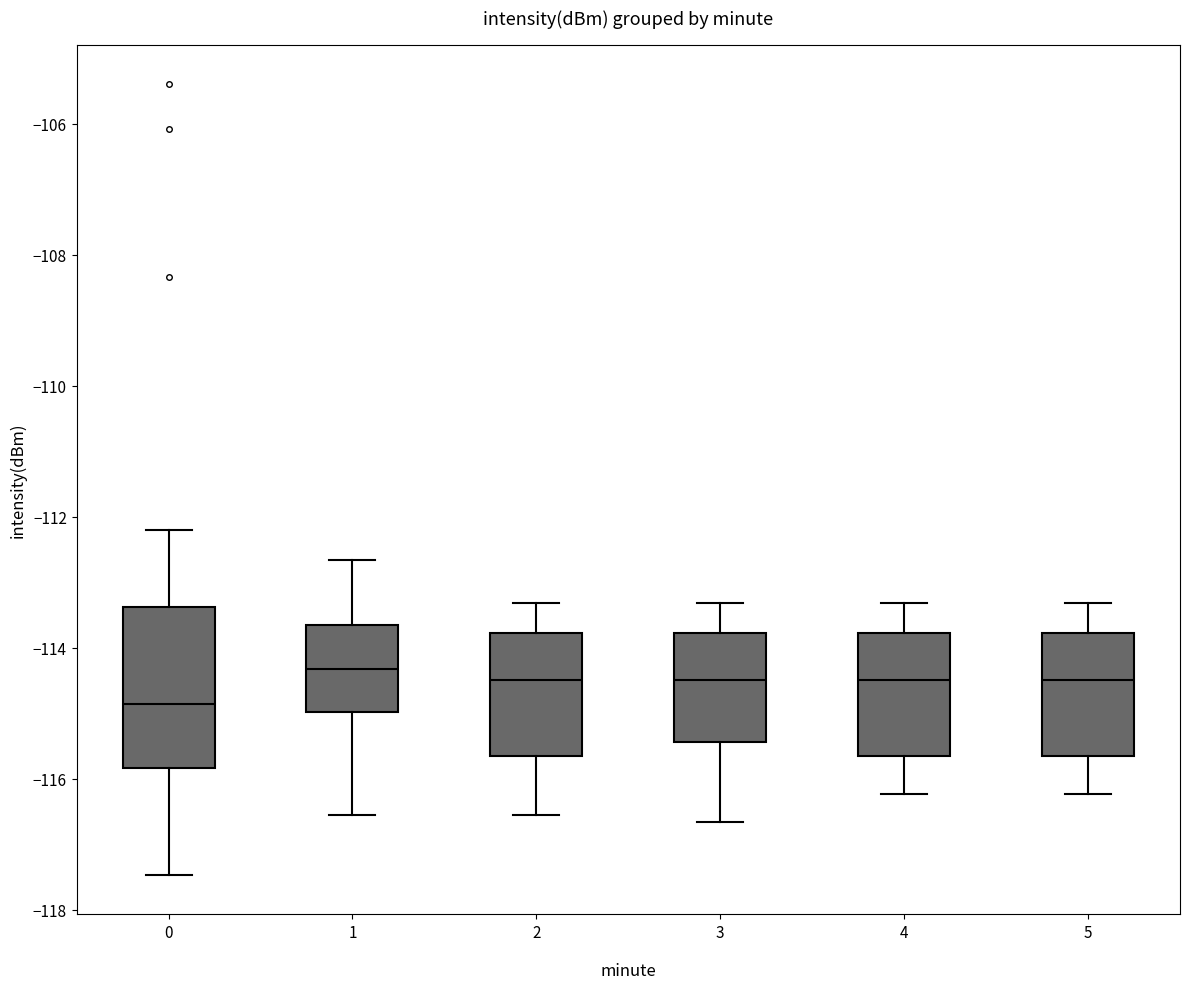

Which box is the tallest, from its lower edge to its upper edge?

0